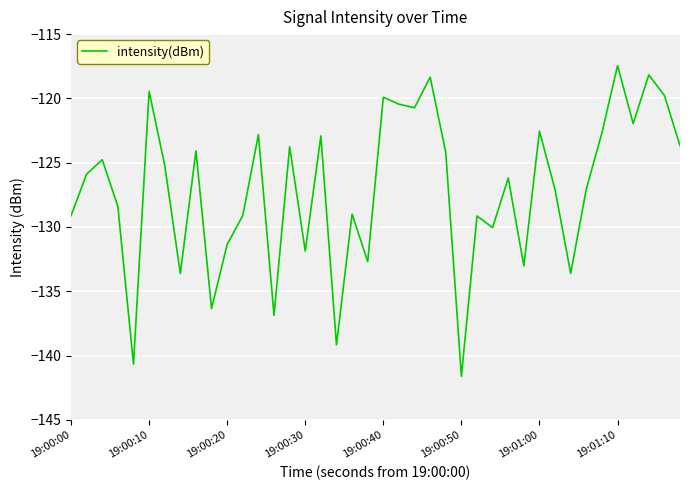

What is the minimum value shown in the chart?

-141.6